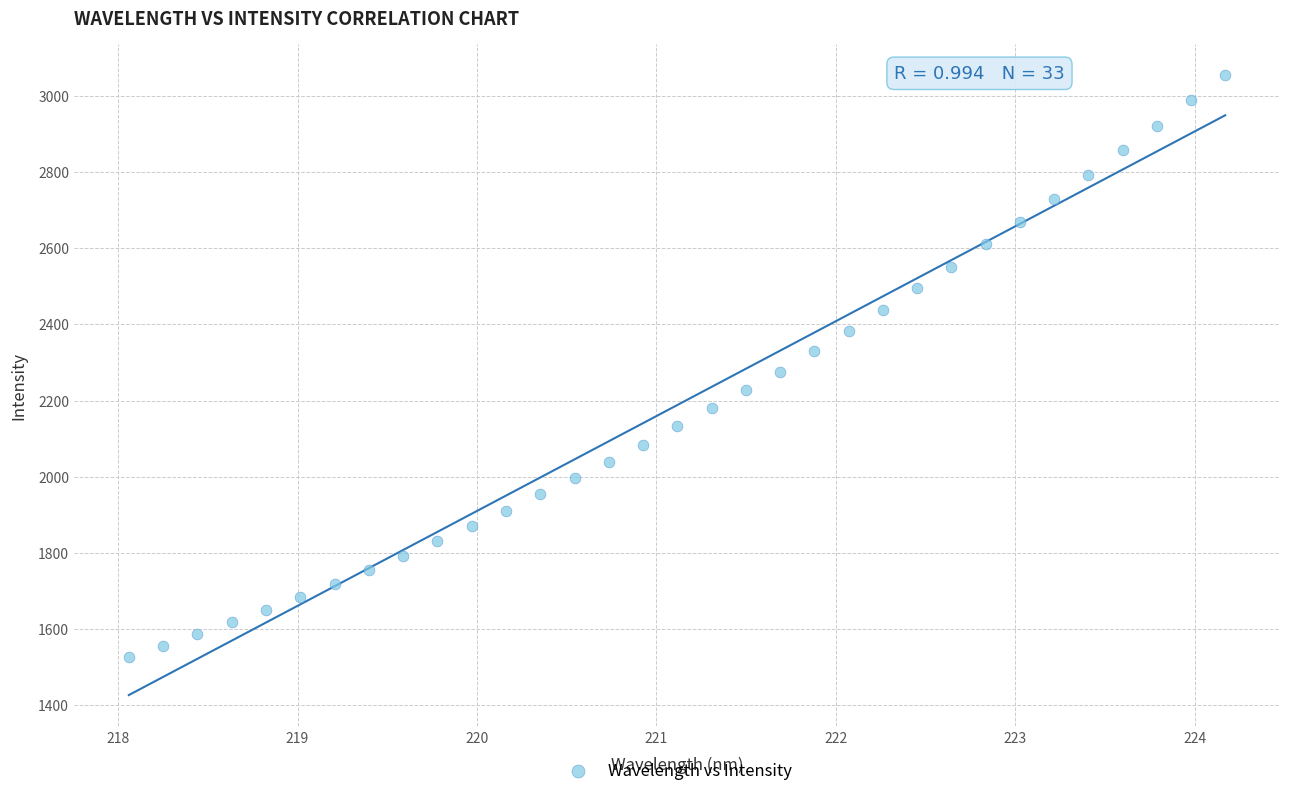

What is the range of Y values (max minus min)?

1527.8